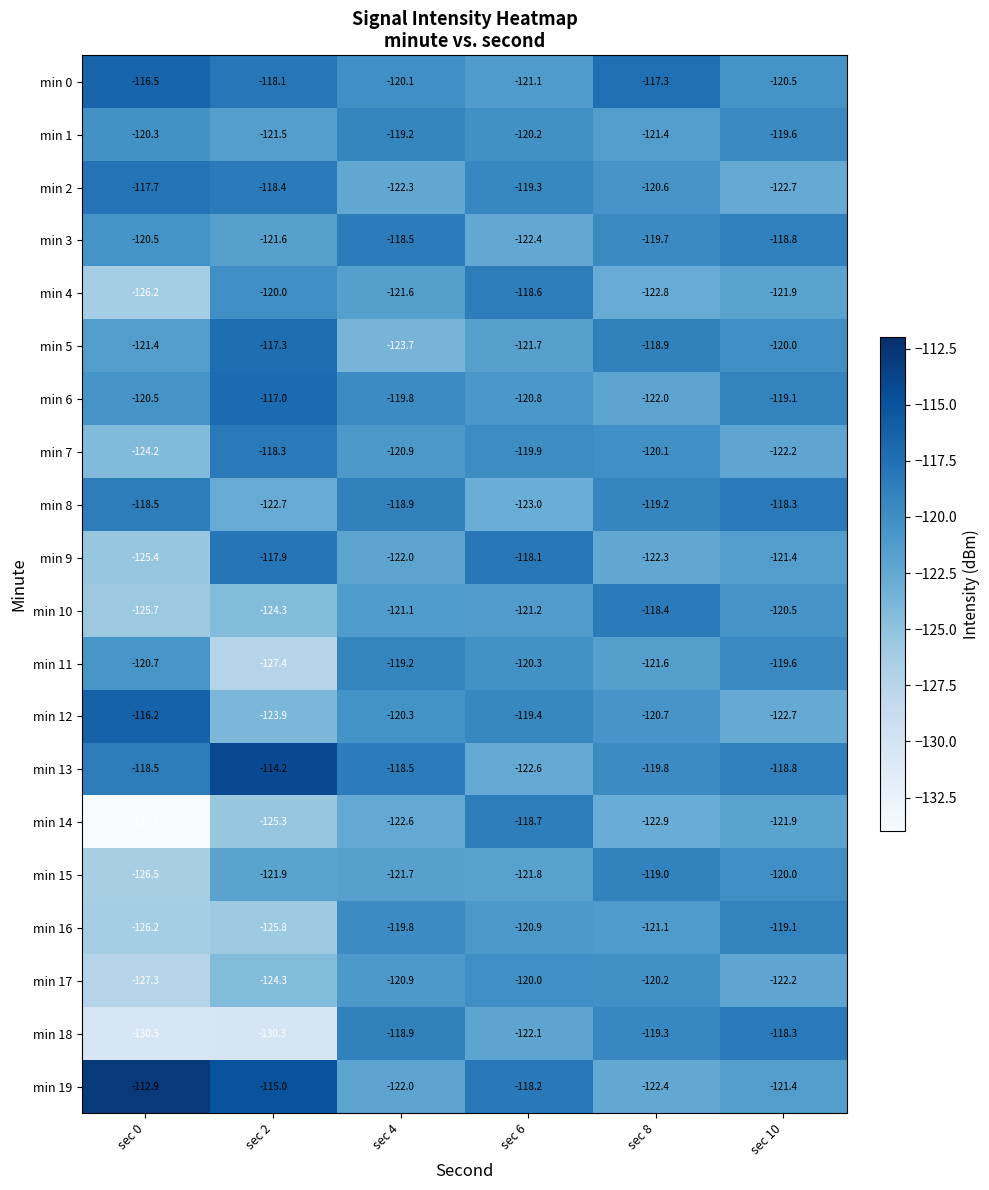

Between sec 8 and sec 10, which series saw the biggest shift?

min 0